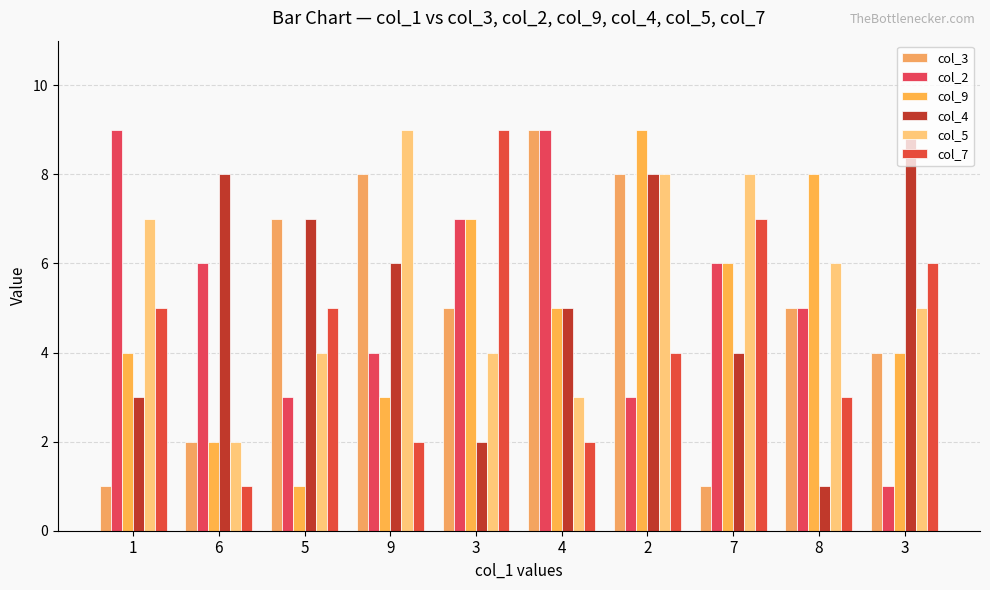

What is the sum of the col_5 values at 3 and 8?

10